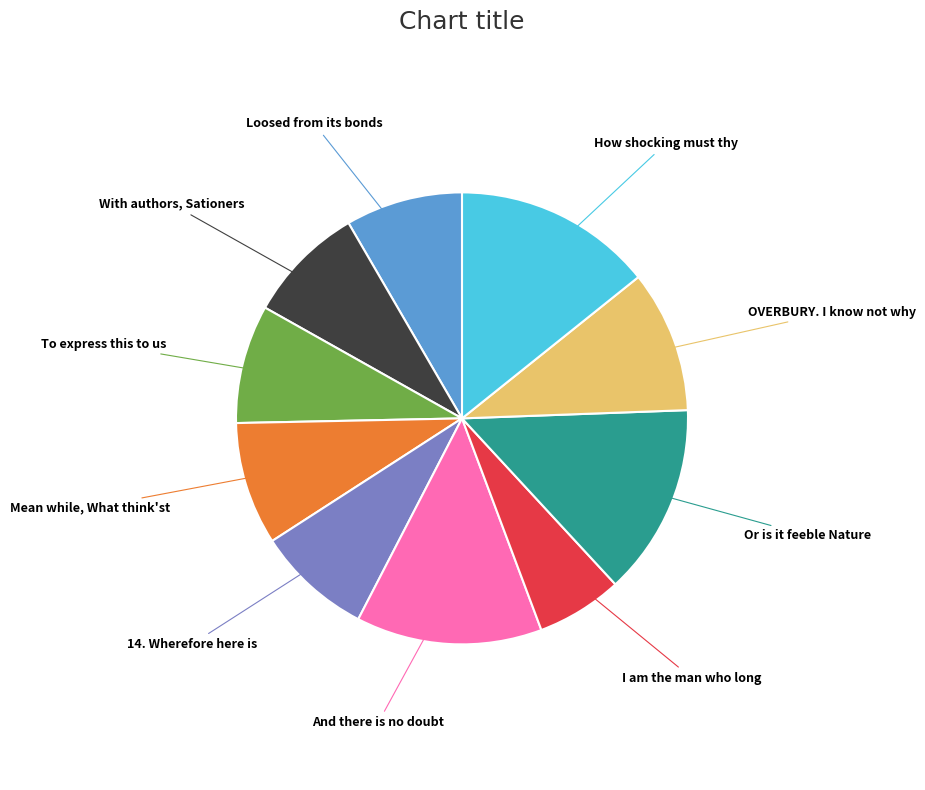

Is it true that I am the man who long is 16% of the pie?

False